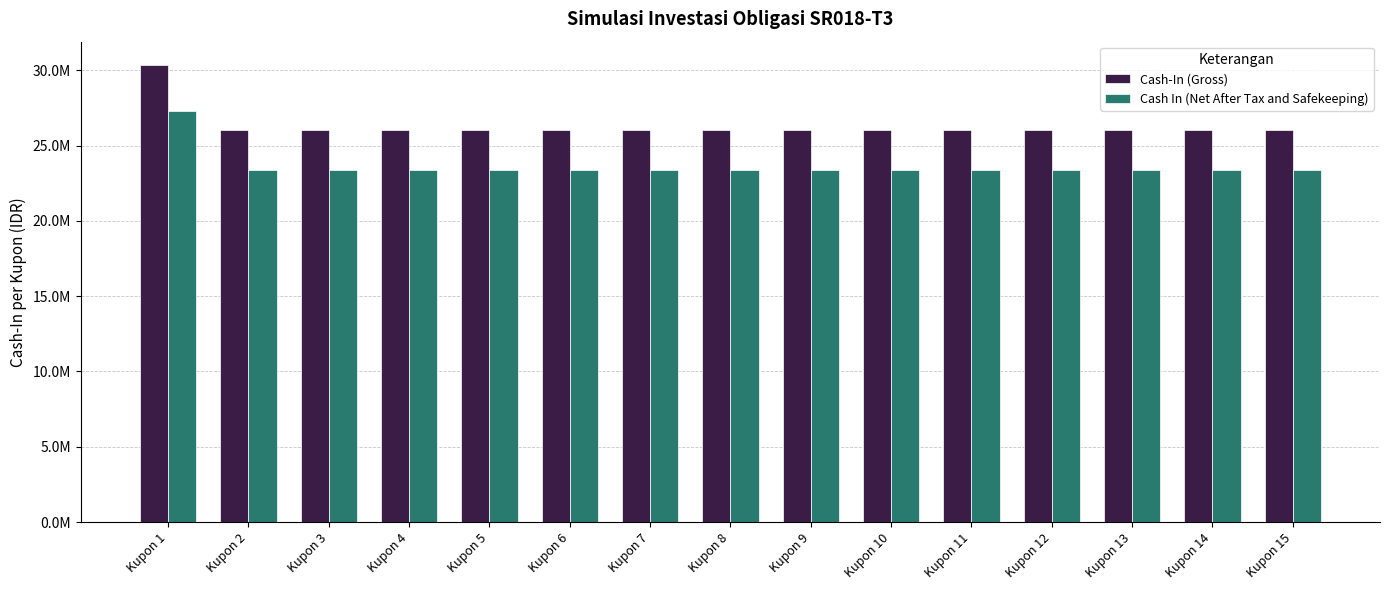

Reading left to right, list all the values displayed in this chart.

Cash-In (Gross): 30381944.4	26041666.7	26041666.7	26041666.7	26041666.7	26041666.7	26041666.7	26041666.7	26041666.7	26041666.7	26041666.7	26041666.7	26041666.7	26041666.7	26041666.7
Cash In (Net After Tax and Safekeeping): 27284395.8	23386625.0	23386625.0	23386625.0	23386625.0	23386625.0	23386625.0	23386625.0	23386625.0	23386625.0	23386625.0	23386625.0	23386625.0	23386625.0	23386625.0